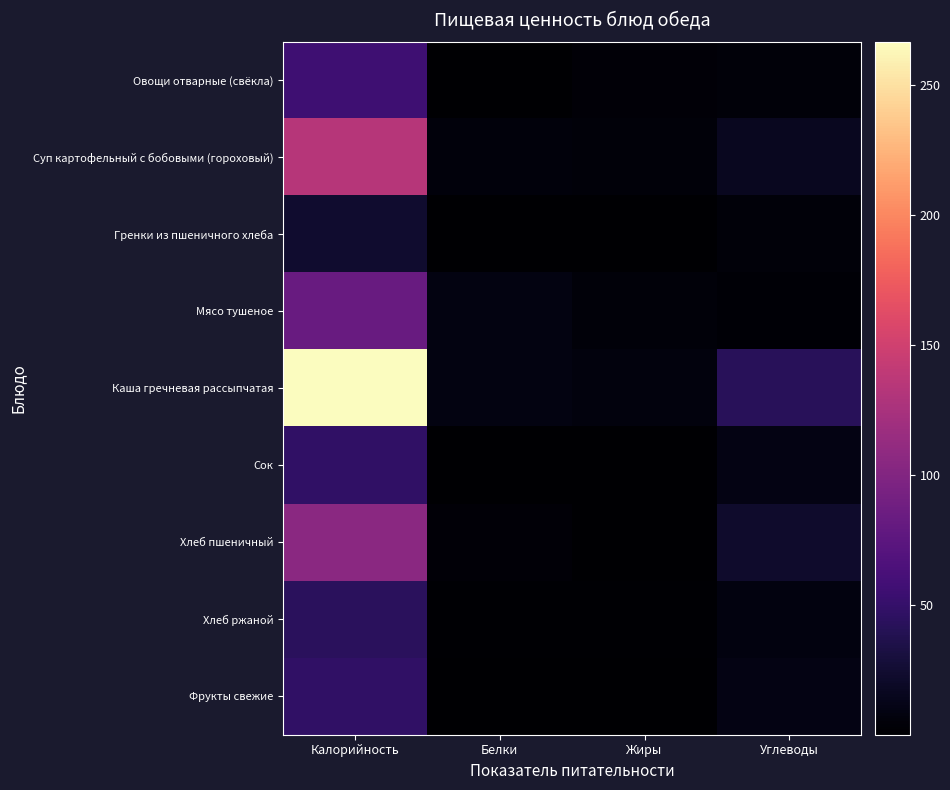

Which series has the largest range (max minus min)?

Каша гречневая рассыпчатая